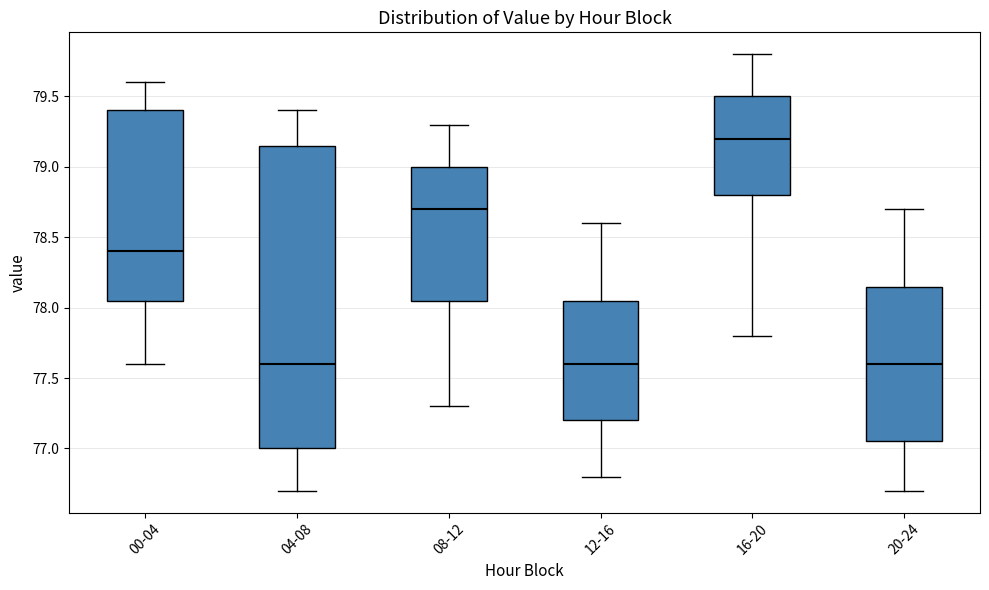

Which box is the tallest, from its lower edge to its upper edge?

04-08